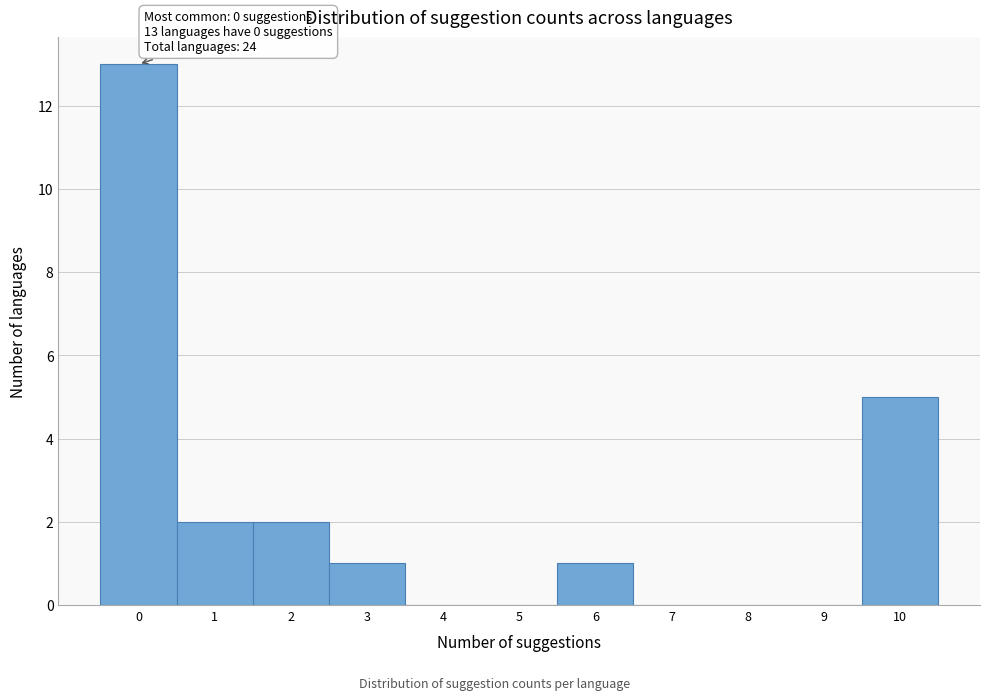

Which range on the x-axis has the tallest bar?

-0.5 to 0.5